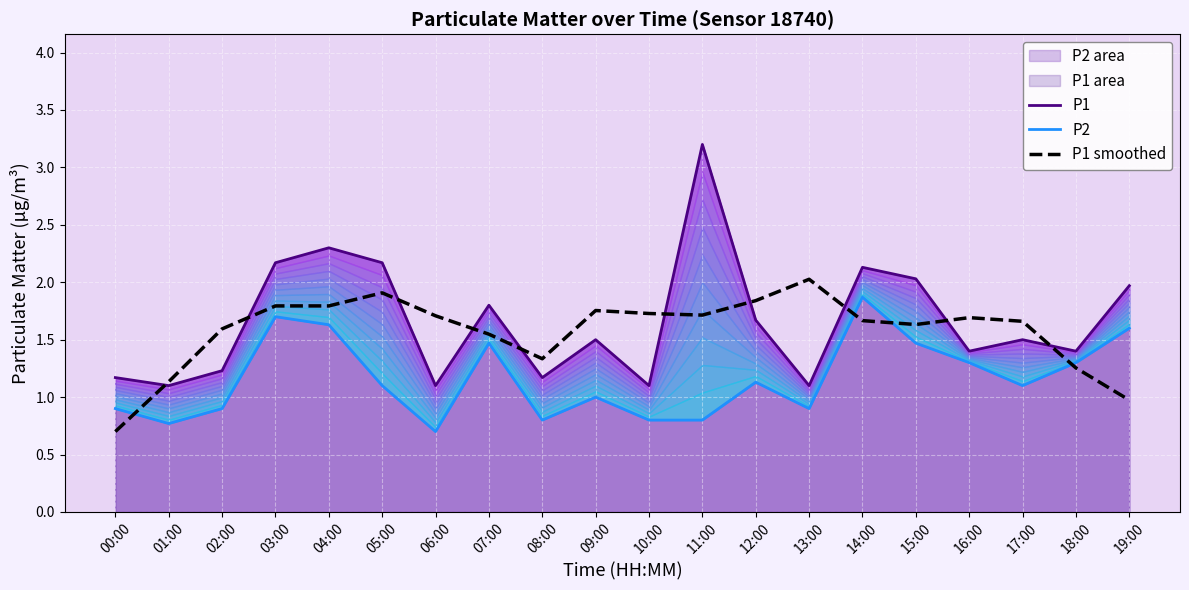

Which series has the largest range (max minus min)?

P1